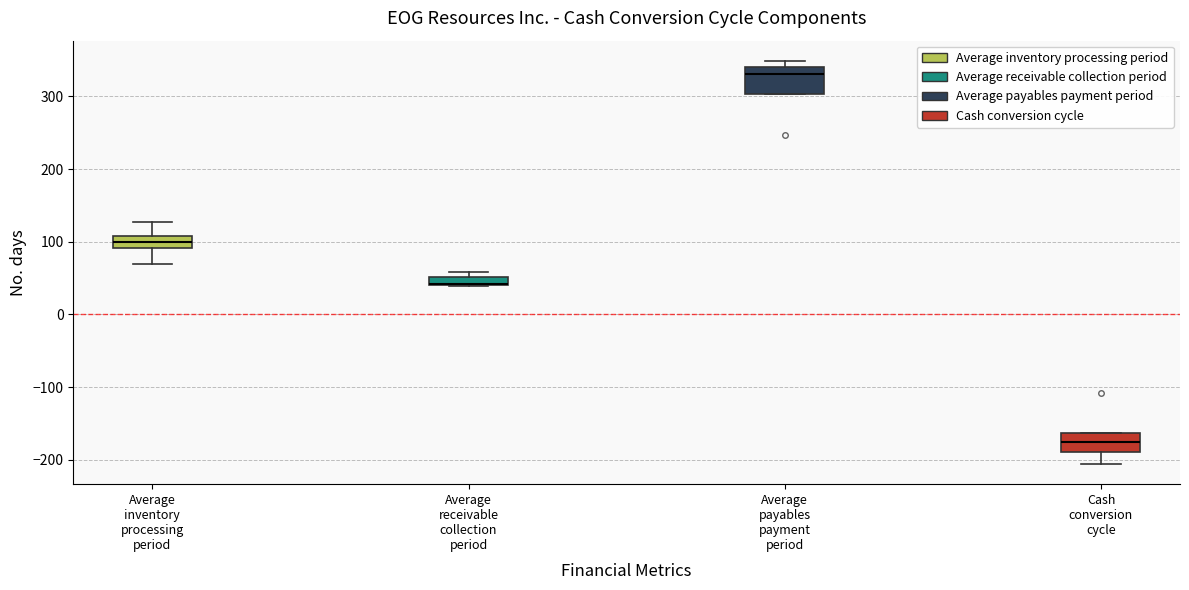

Where does the lower whisker of the box for Cash conversion cycle end on the y-axis? The values are not printed on the chart, so give them approximately, as read against the axis.

-210